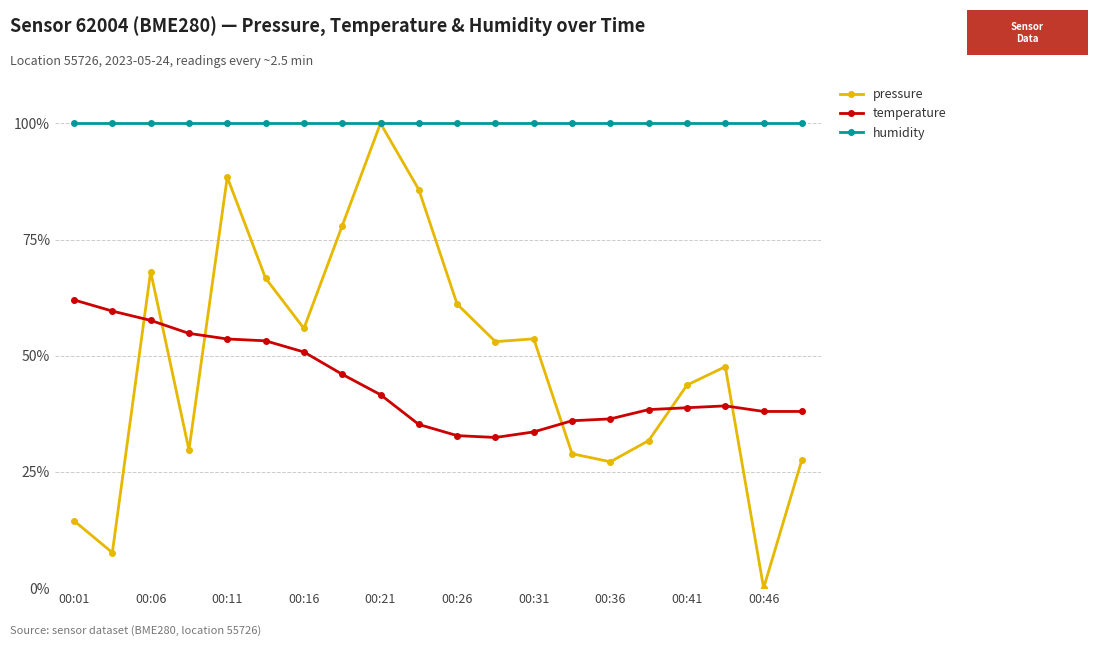

What is the value of the temperature point at the 8th from the left?

46.0